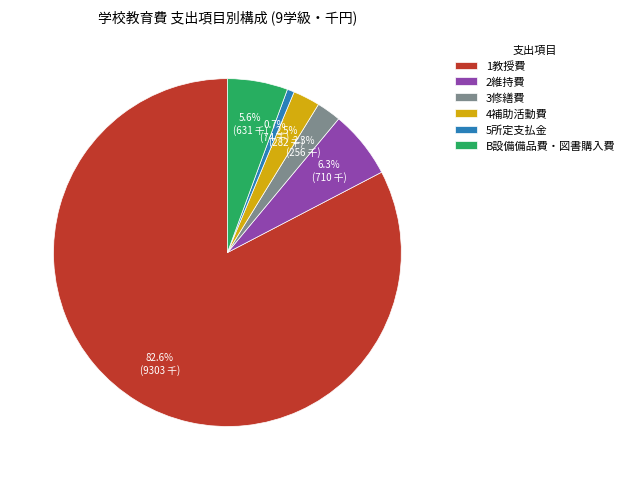

Between B設備備品費・図書購入費 and 1教授費, which is larger?

1教授費